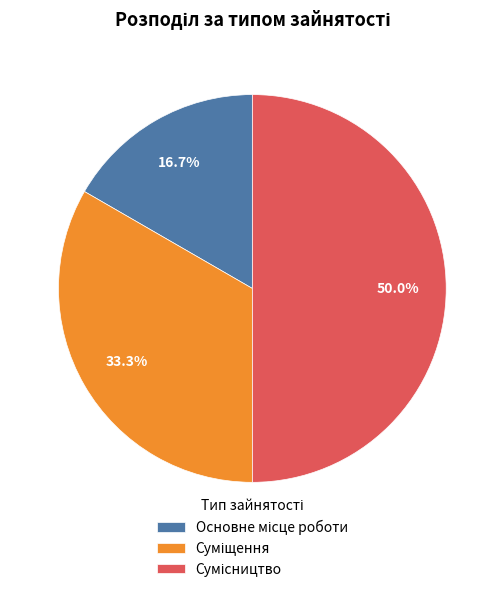

Count the number of slices in the pie.

3